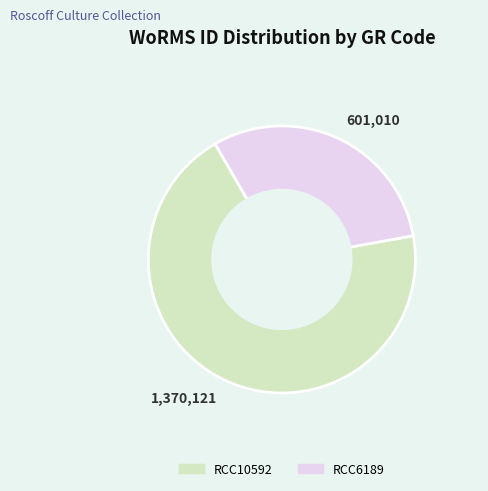

Is the sum of 1,370,121 and 601,010 greater than half?

Yes